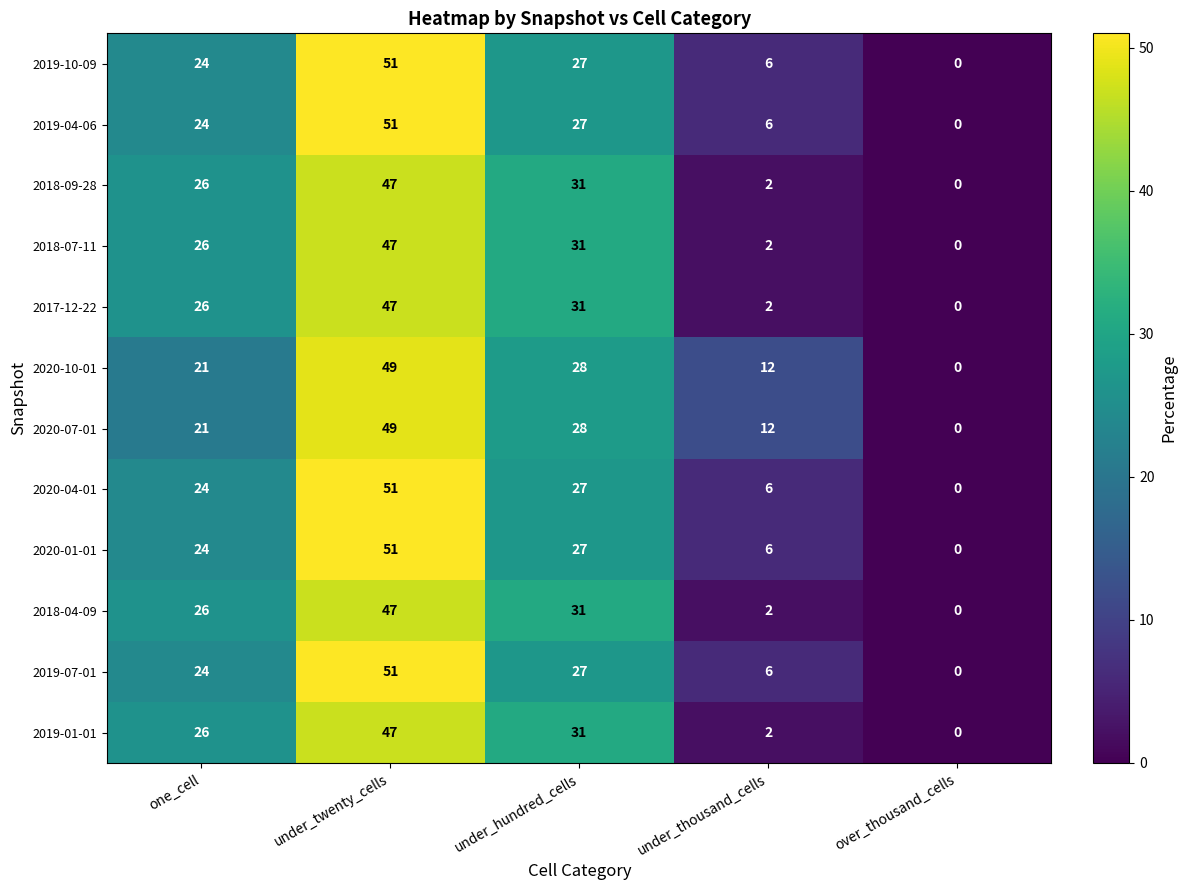

At how many categories does at least one series exceed 27?

2